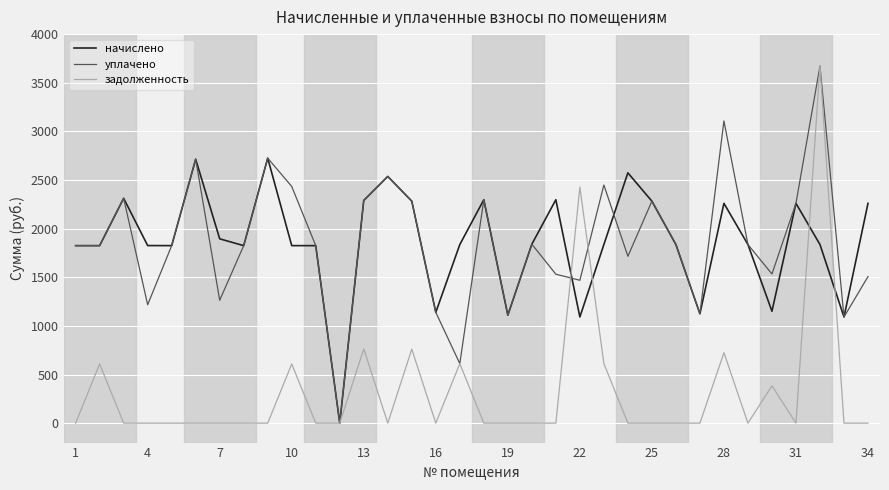

What is the highest value of the уплачено series?

3672.2